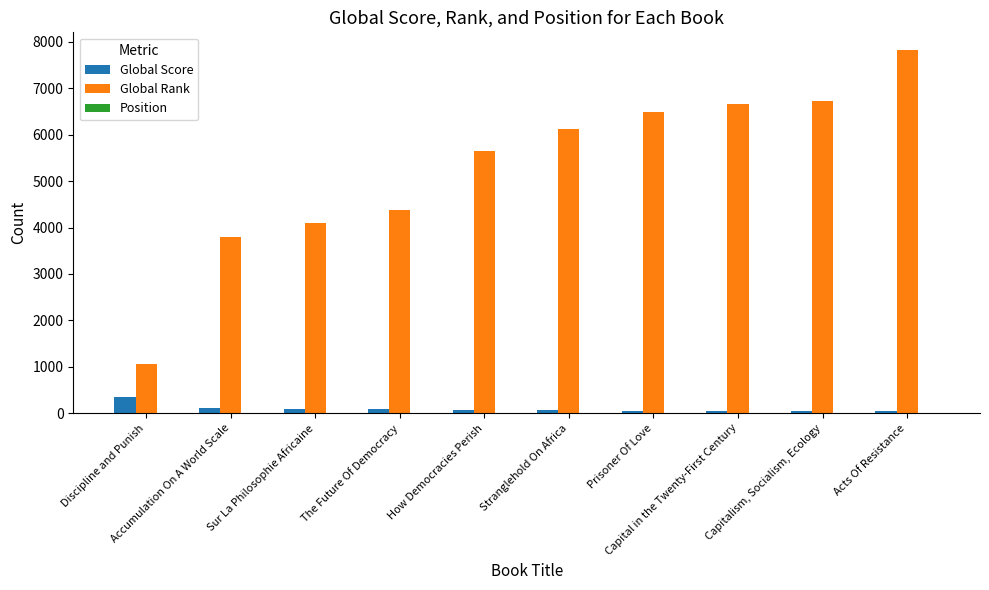

How many groups of bars are there?

10